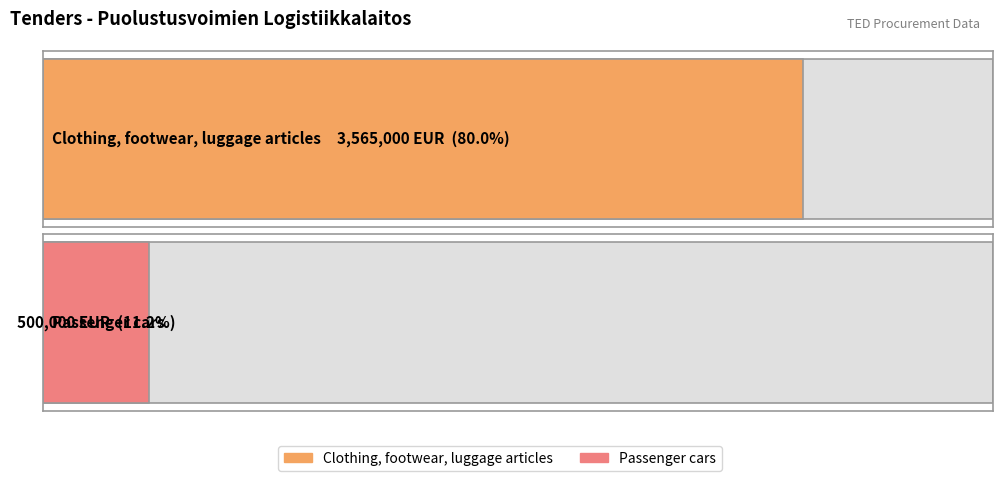

Rank the categories by value from highest to lowest.

Clothing, footwear, luggage articles, Passenger cars